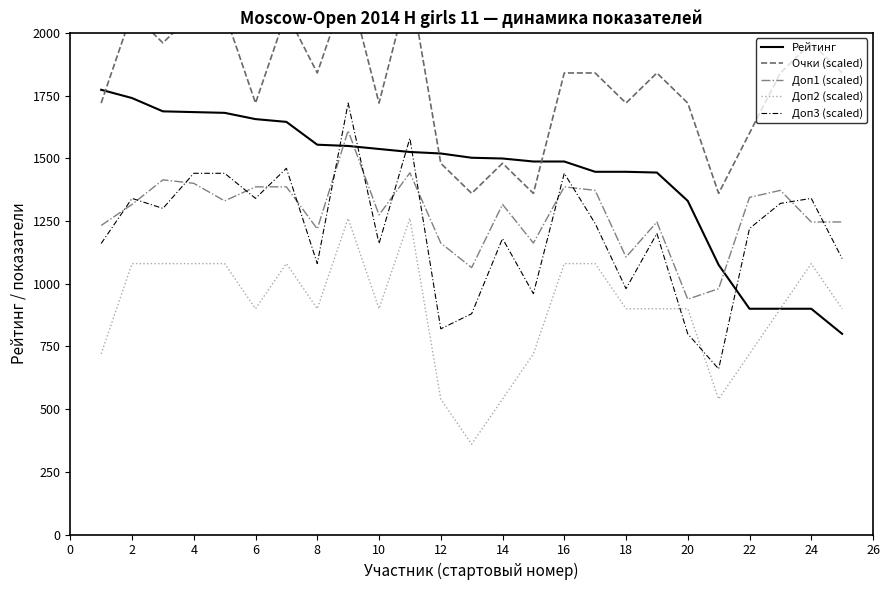

What is the maximum value shown in the chart?

2200